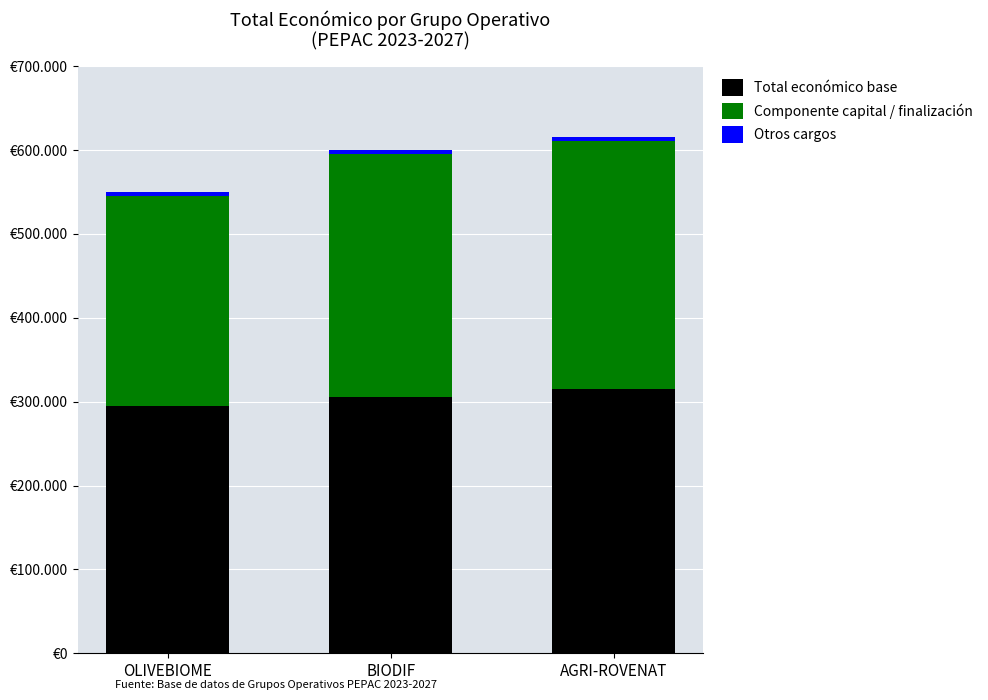

Rank the series by their maximum value, from lowest to highest.

Otros cargos, Componente capital / finalización, Total económico base